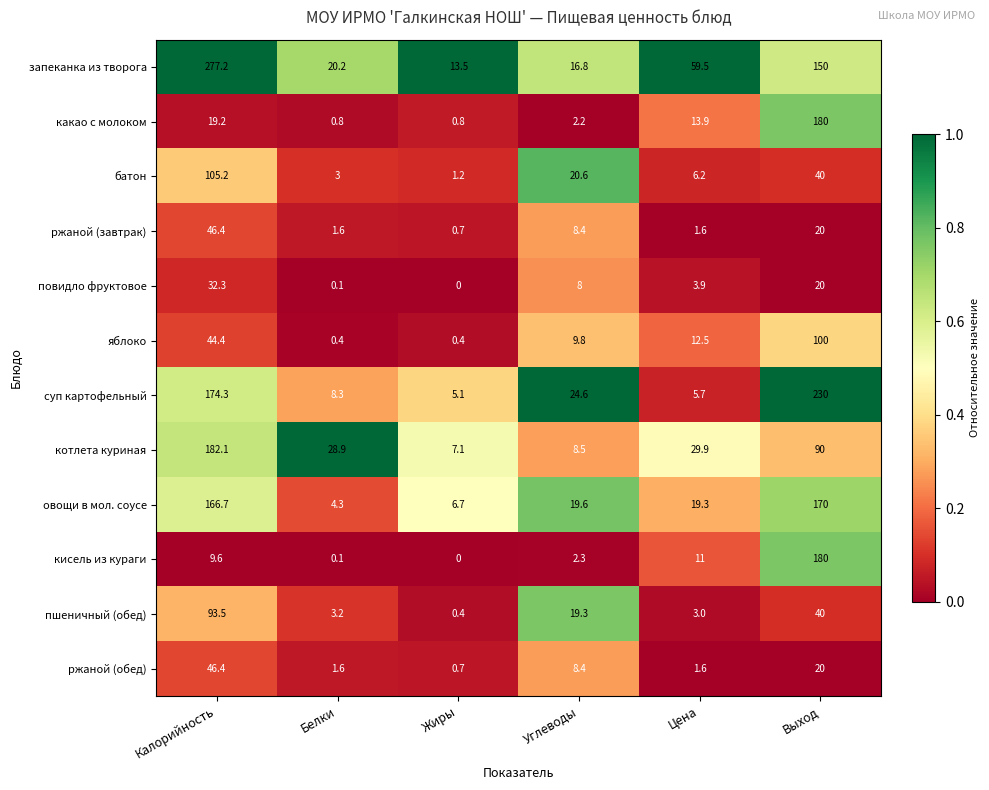

What is the total value across all series at Цена?

168.1